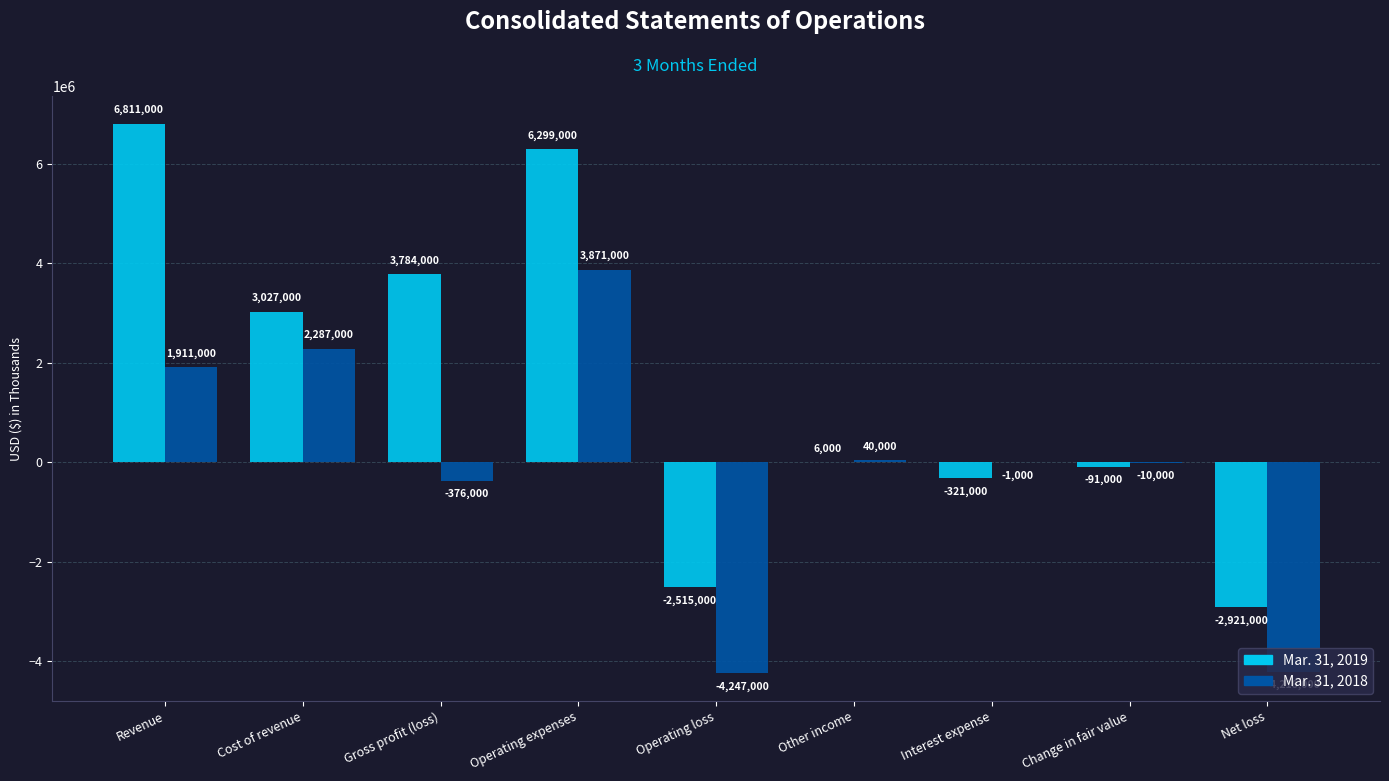

Between Revenue and Gross profit (loss), which series saw the biggest shift?

Mar. 31, 2019